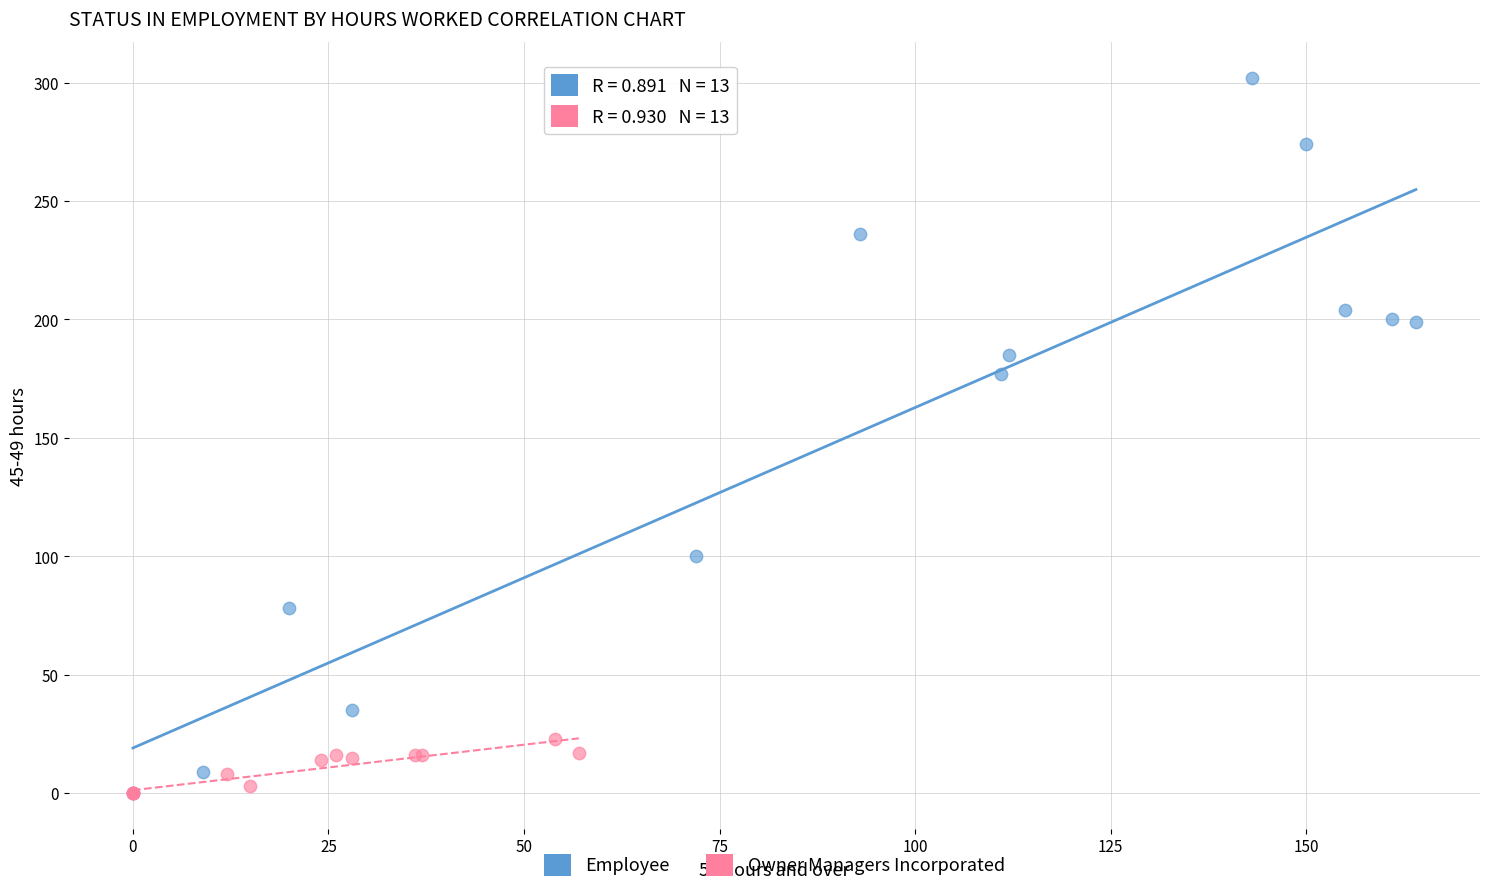

Which series contains the highest Y value?

Employee